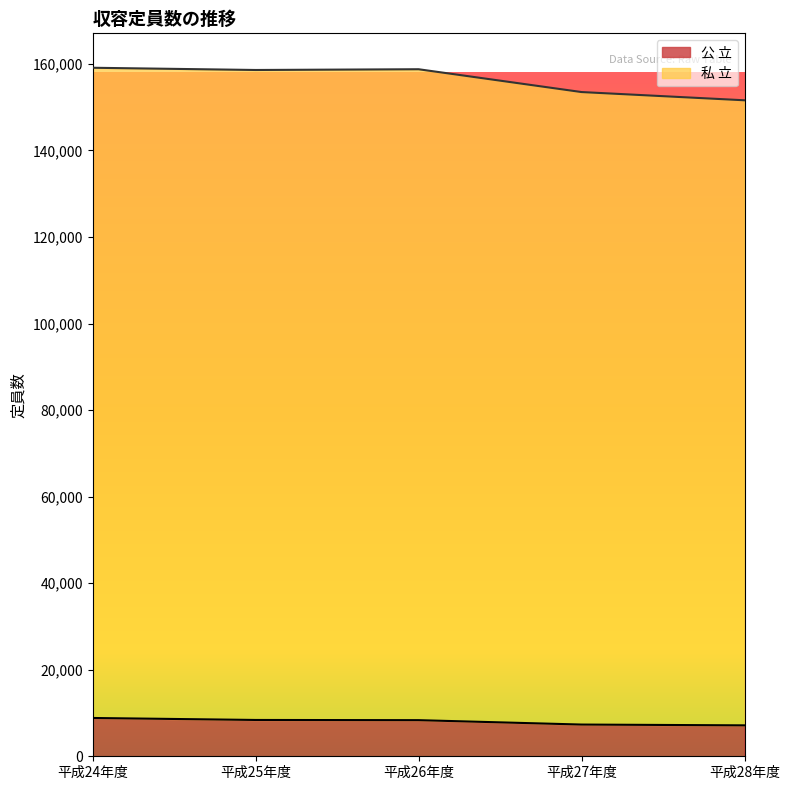

True or false: 公 立 has more than 1 interior local peaks.

False